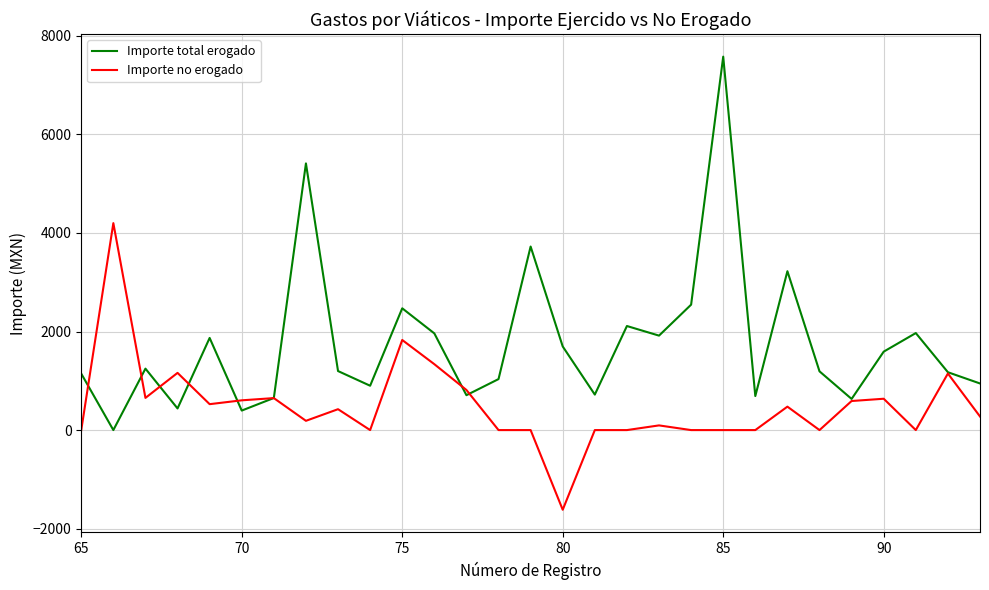

Rank the series by their maximum value, from highest to lowest.

Importe total erogado, Importe no erogado